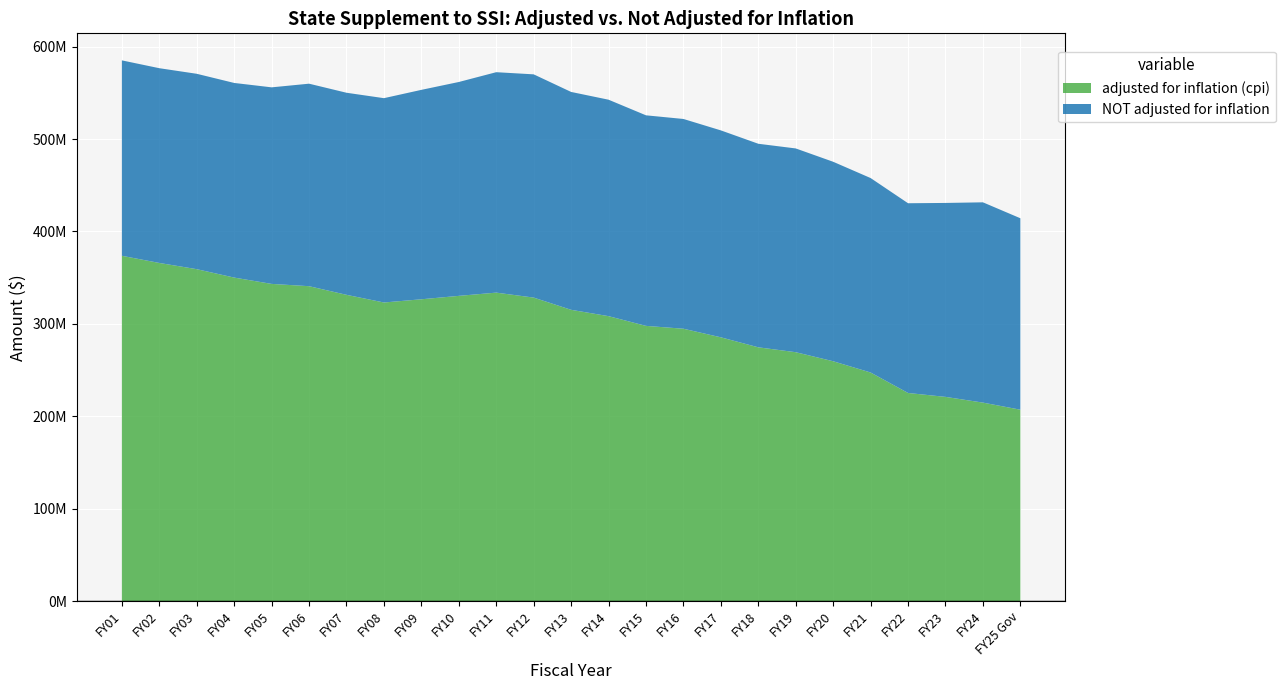

Reading left to right, list all the values displayed in this chart.

adjusted for inflation (cpi): FY01=373661289	FY02=365908414	FY03=359180801	FY04=350082245	FY05=343243444	FY06=340760934	FY07=331420745	FY08=323123818	FY09=326605343	FY10=330295247	FY11=333803154	FY12=328425589	FY13=315206140	FY14=308346111	FY15=297825112	FY16=294736858	FY17=285445044	FY18=274632147	FY19=269339121	FY20=259554976	FY21=247371886	FY22=225225744	FY23=221000381	FY24=214801613	FY25 Gov=207132056
NOT adjusted for inflation: FY01=211427026	FY02=210706426	FY03=211388868	FY04=210578814	FY05=212668522	FY06=219106102	FY07=218638720	FY08=221073076	FY09=226584498	FY10=231399768	FY11=238496497	FY12=241545725	FY13=235730438	FY14=234188118	FY15=227815940	FY16=226951608	FY17=223885904	FY18=220233607	FY19=220466788	FY20=215815853	FY21=210393938	FY22=205280784	FY23=209839098	FY24=216700528	FY25 Gov=207132056